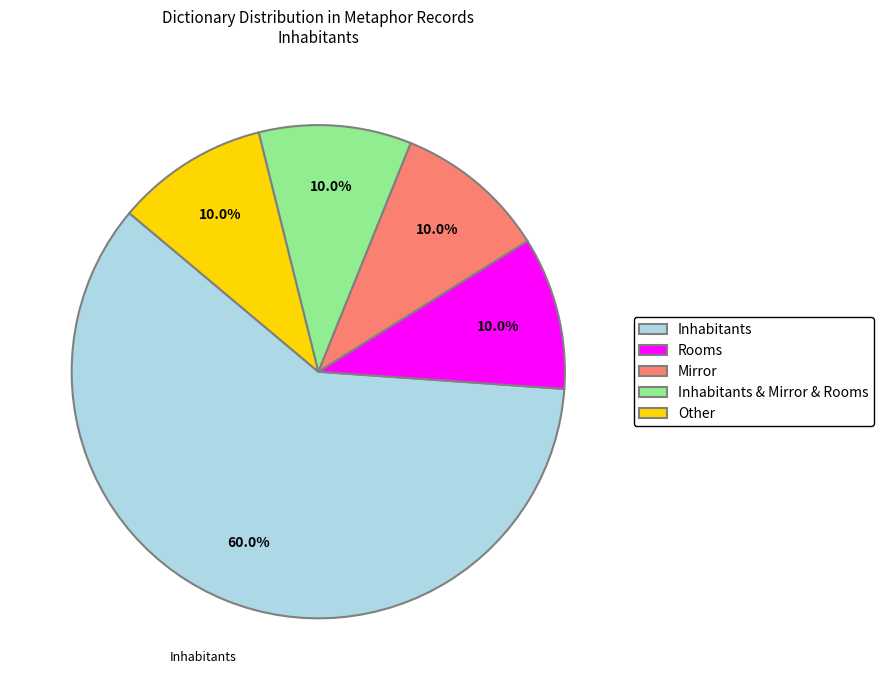

Count the number of slices in the pie.

5